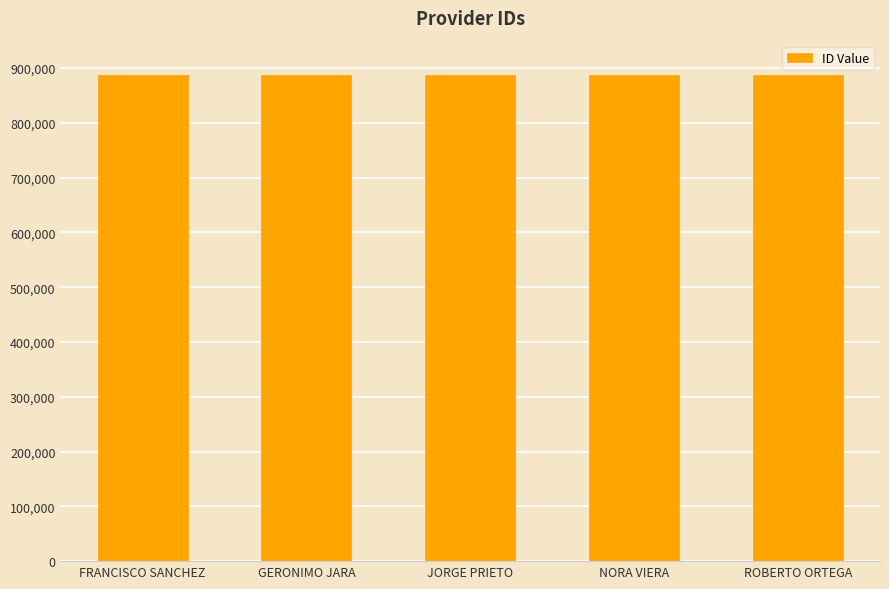

Are the bars grouped side by side (vs. stacked)?

No